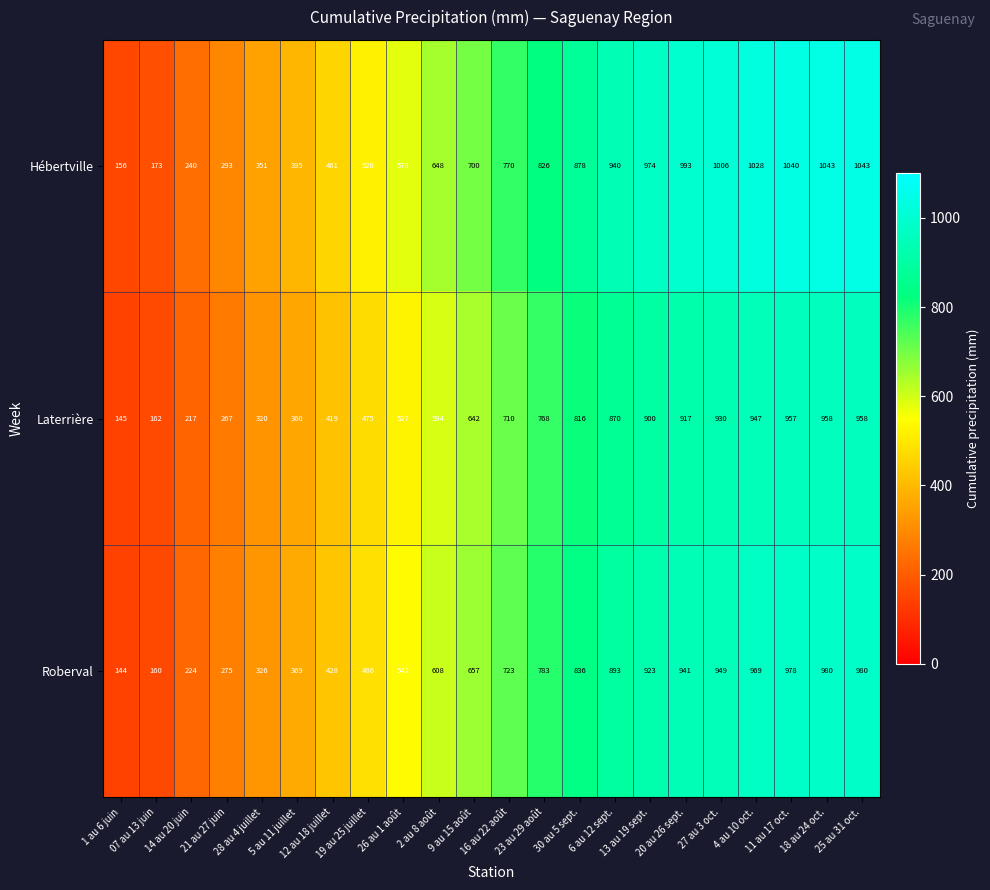

At how many categories does at least one series exceed 870?

9